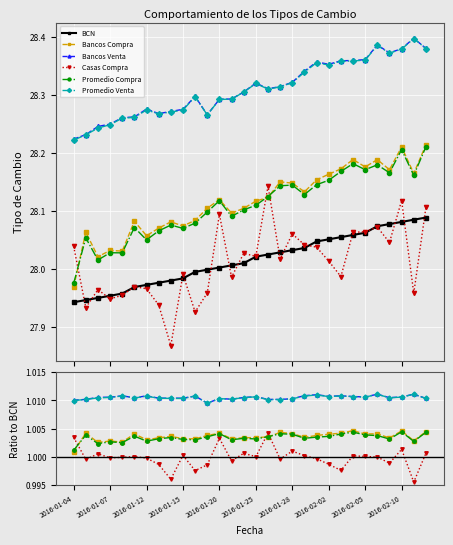

What value does the Bancos Compra series have at 2016-01-07?

1.0